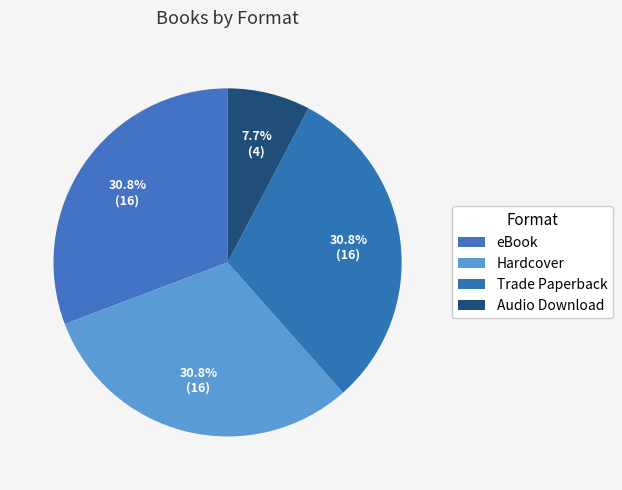

Count the number of slices in the pie.

4